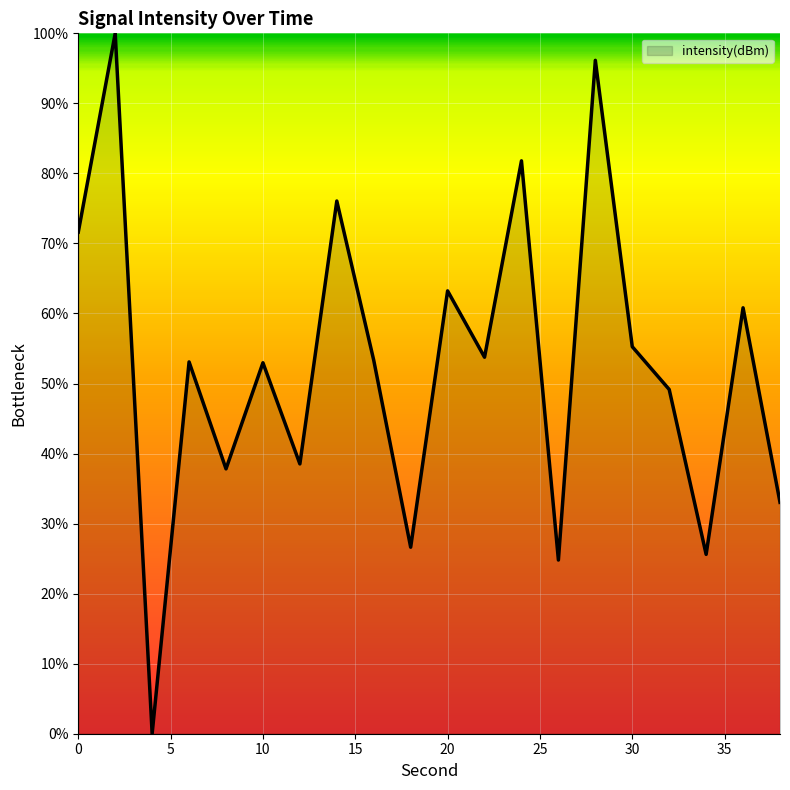

What is the maximum value shown in the chart?

100.0